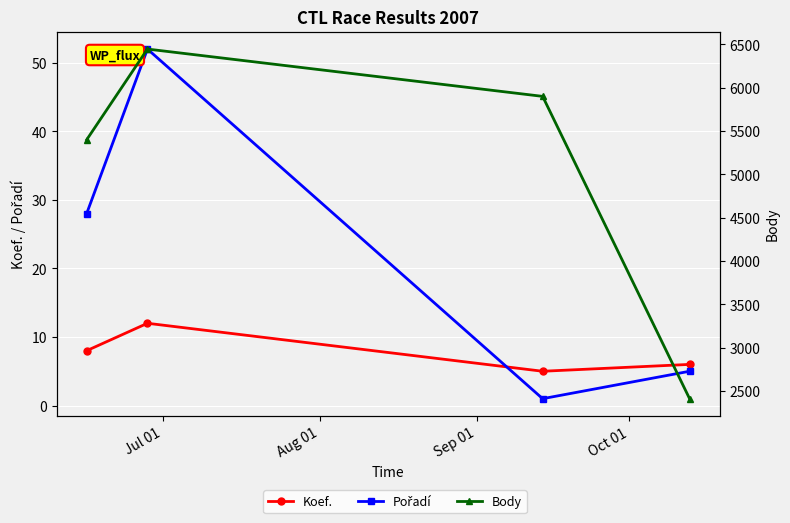

Which series has the widest spread of values?

Body